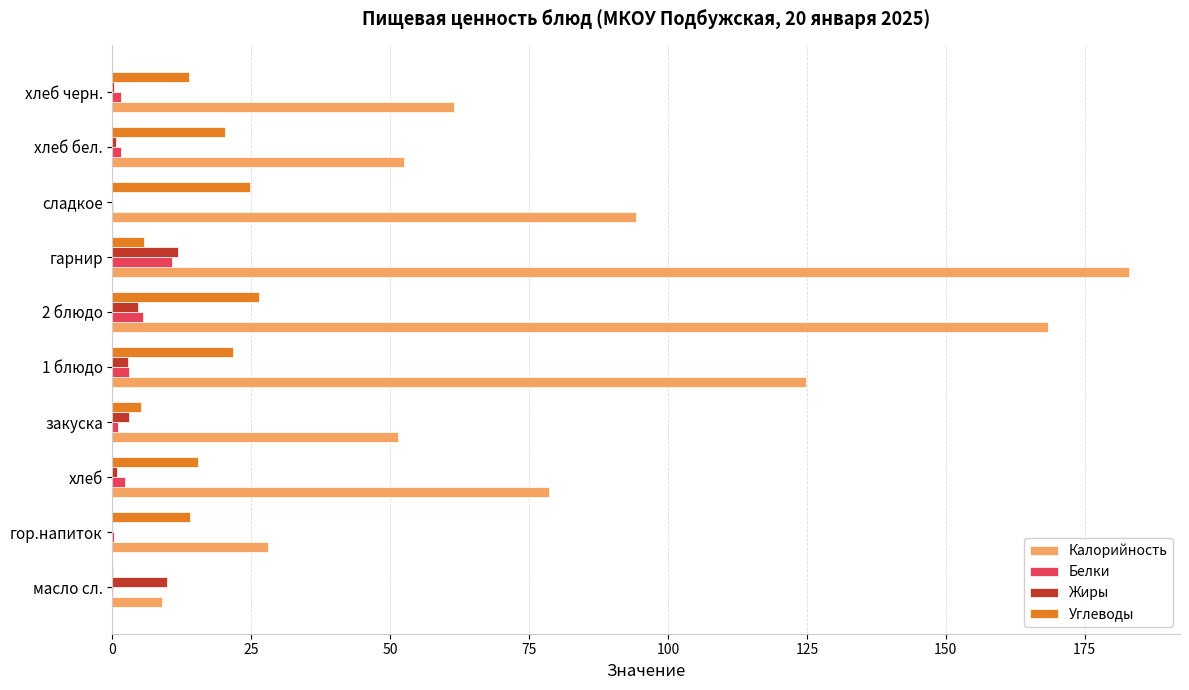

What is the sum of all Калорийность values?

851.3